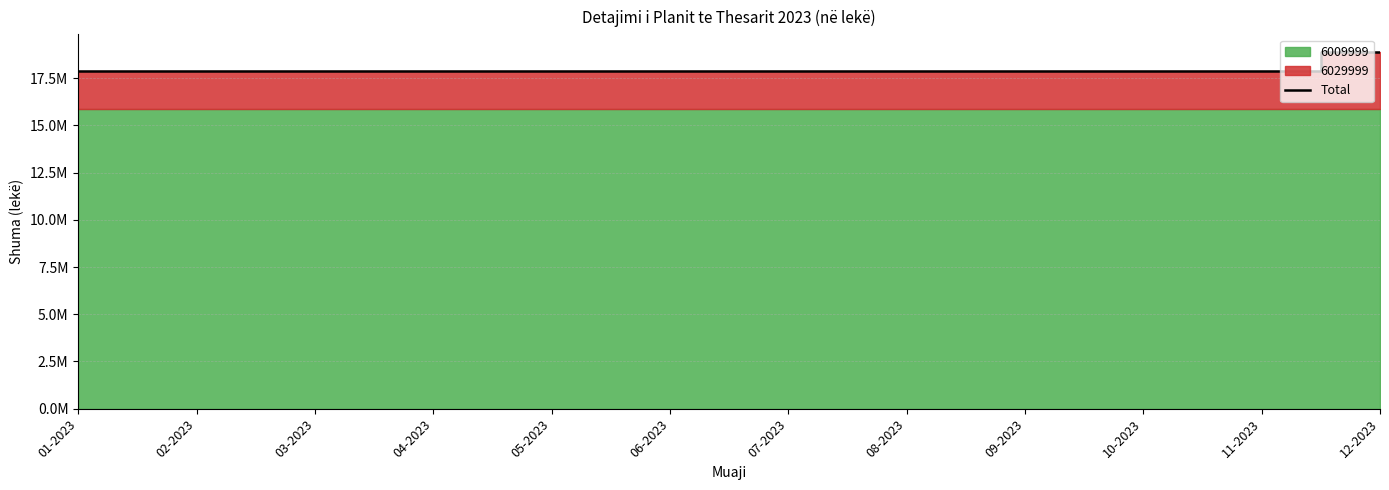

List the labels in order of value, largest first.

12-2023, 11-2023, 01-2023, 02-2023, 03-2023, 04-2023, 05-2023, 06-2023, 07-2023, 08-2023, 09-2023, 10-2023